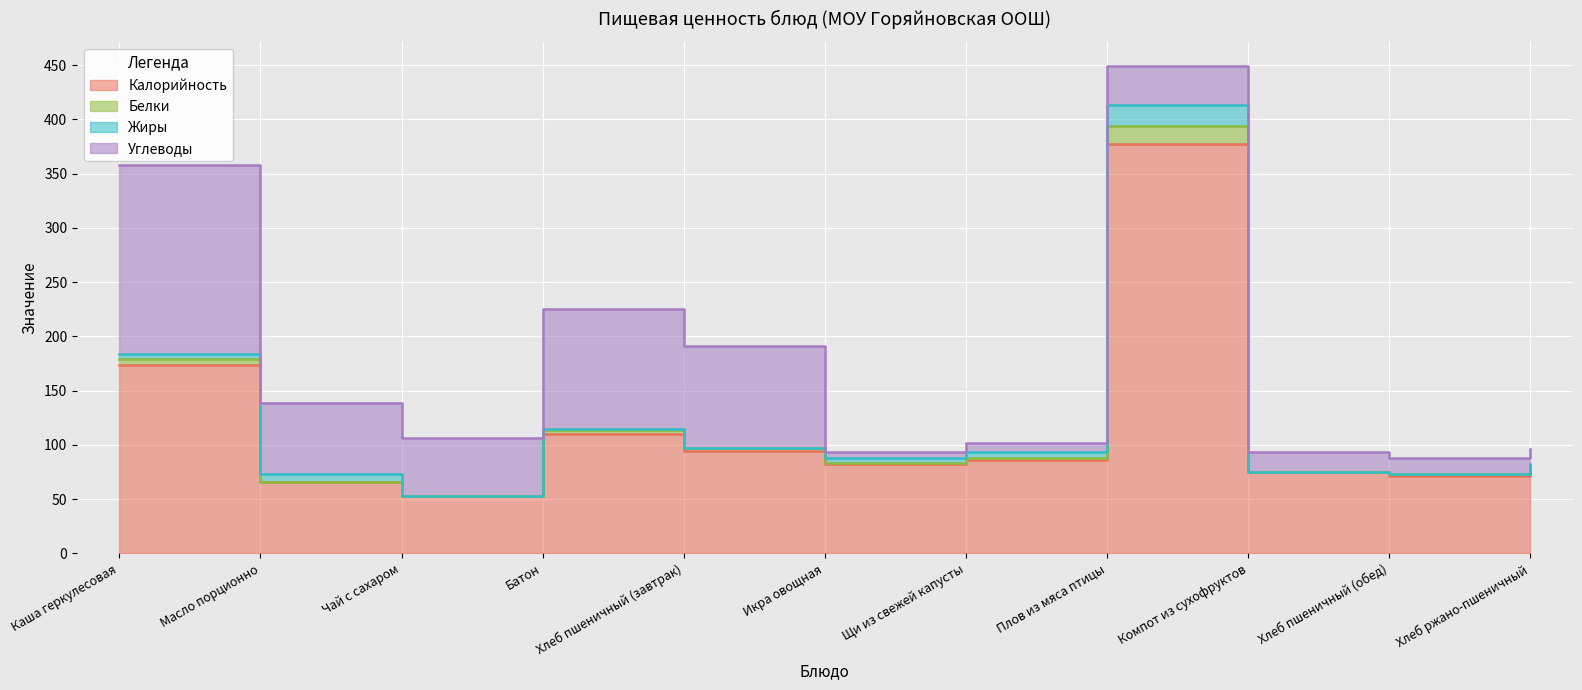

What position from the right is Икра овощная?

6